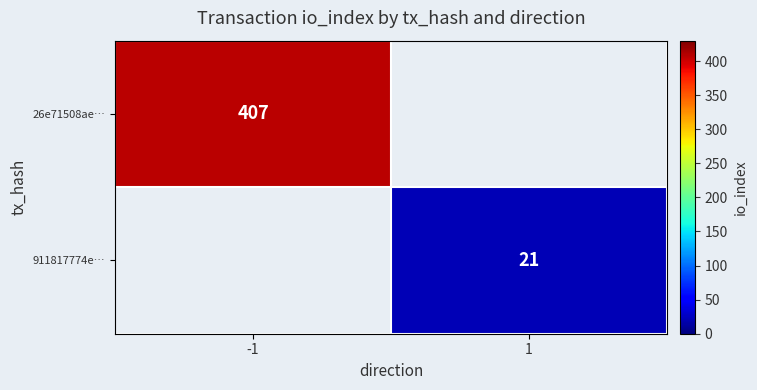

At which category is the sum across all series the highest?

-1